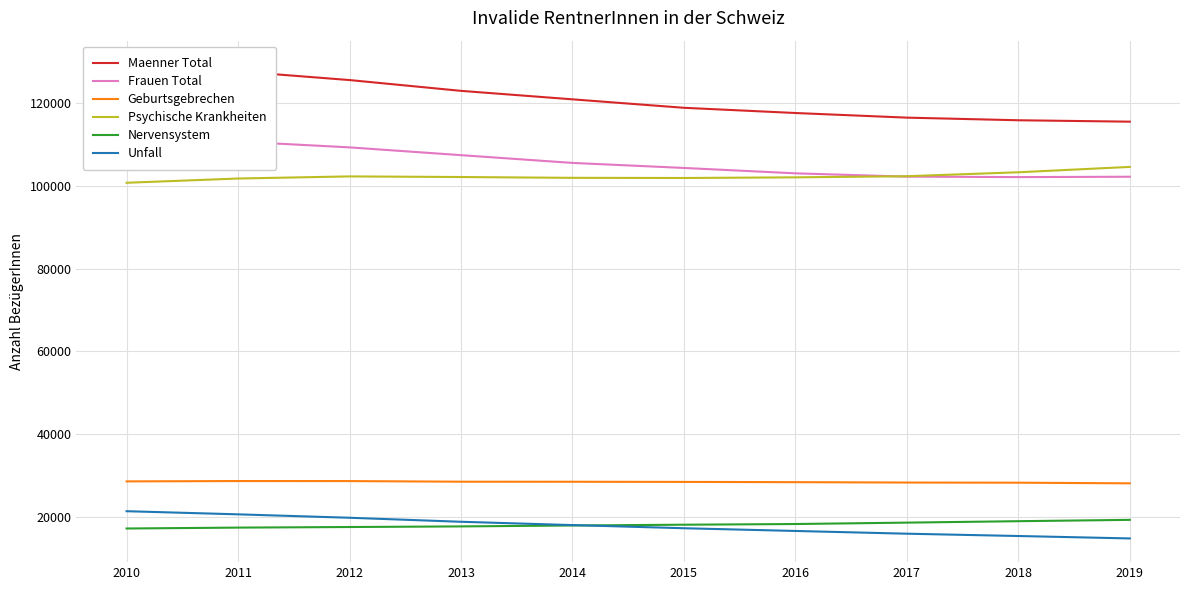

Which series has the widest spread of values?

Maenner Total